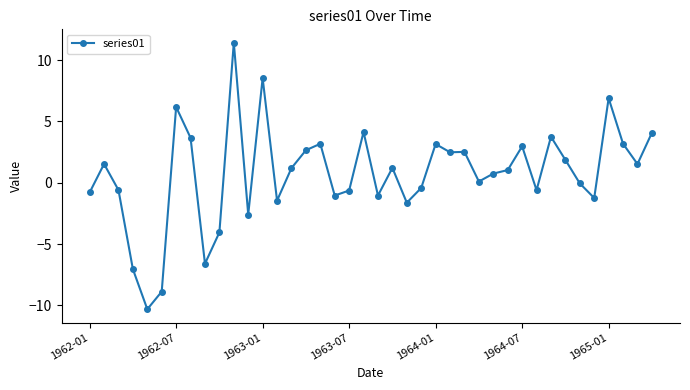

What is the average value?

0.7